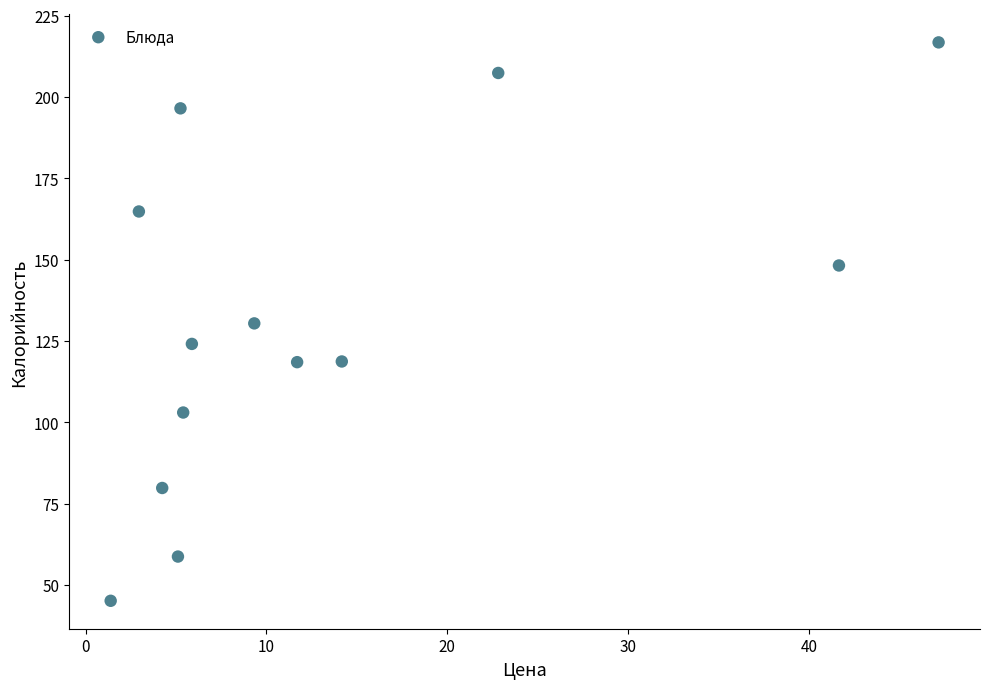

What is the range of Y values (max minus min)?

171.7